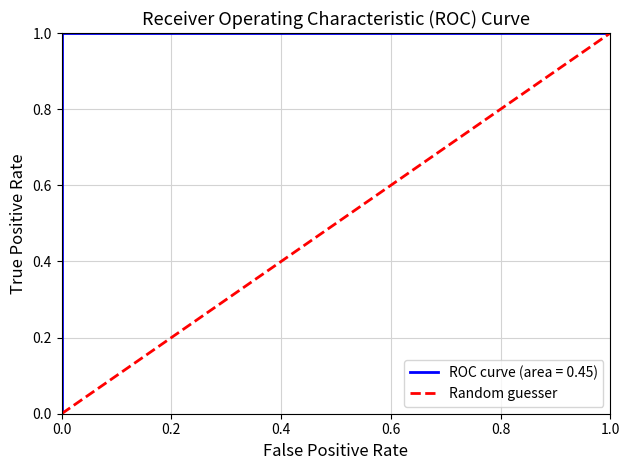

Is it true that Random guesser equals 0.0 at 0.0?

True